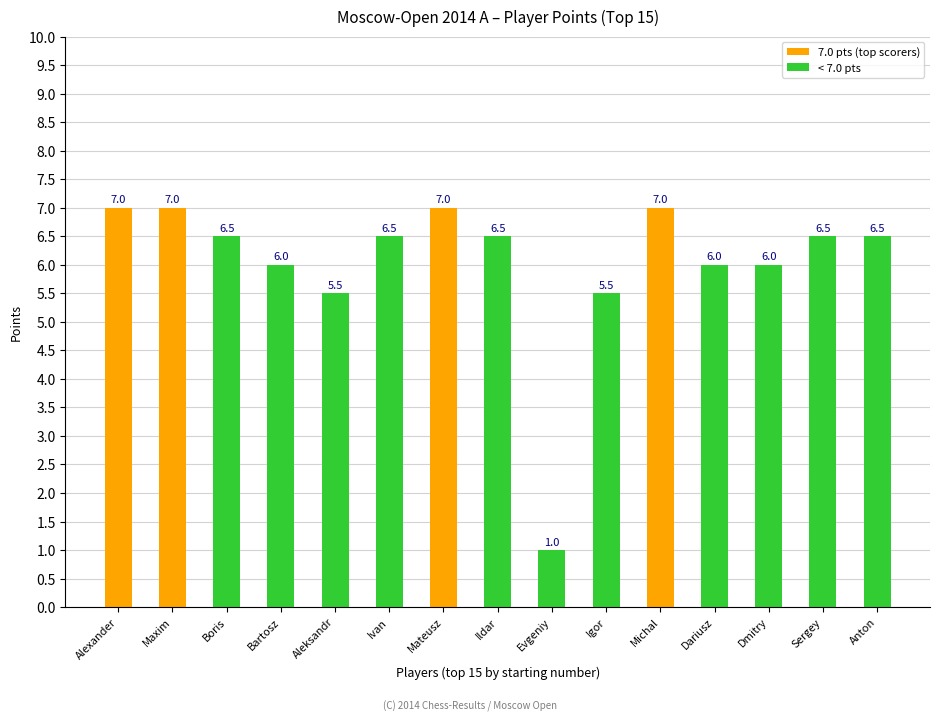

What is the average value?

6.0